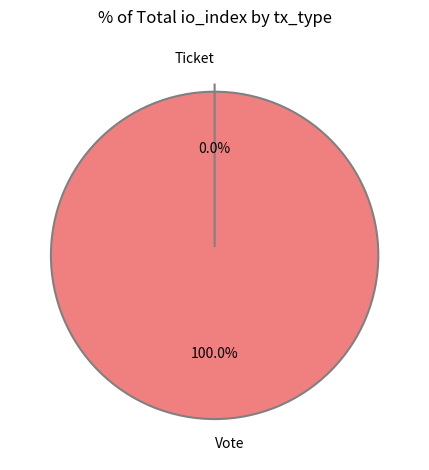

What percentage is the Vote slice, to the nearest percent?

100%